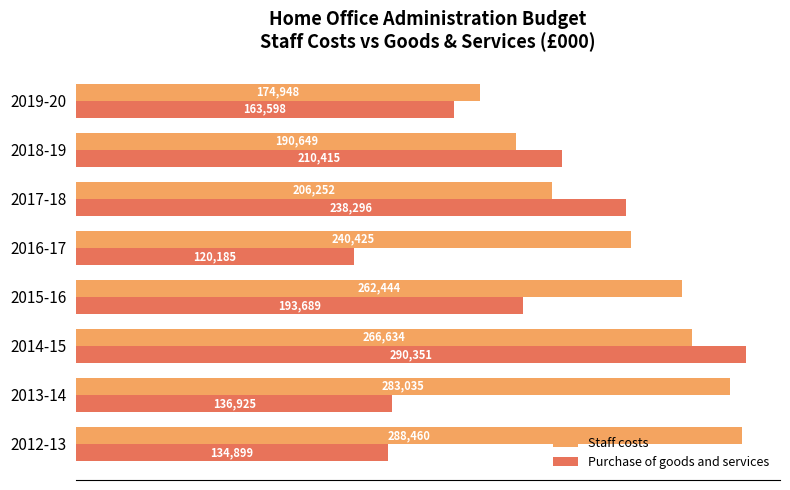

Count the number of data series in this chart.

2